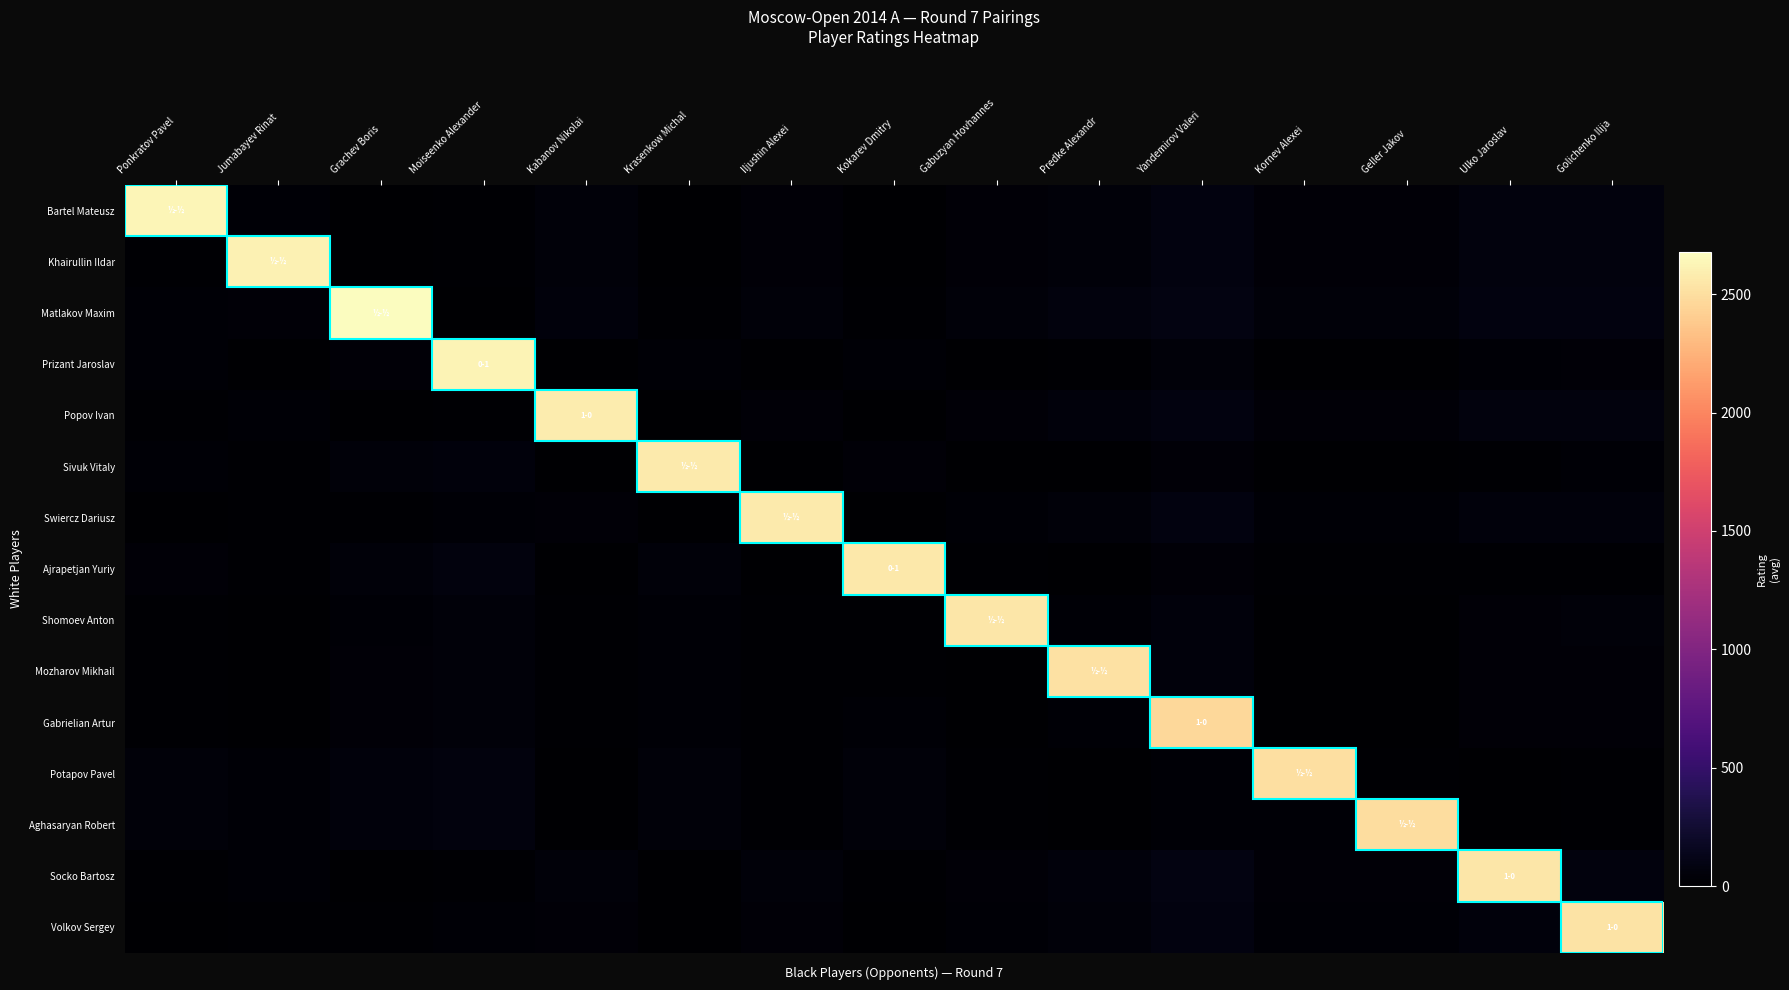

Reading left to right, transcribe all the data shown in this chart.

Bartel Mateusz: Ponkratov Pavel=2631.0	Jumabayev Rinat=26.1	Grachev Boris=5.4	Moiseenko Alexander=17.7	Kabanov Nikolai=45.0	Krasenkow Michal=3.9	Iljushin Alexei=39.9	Kokarev Dmitry=6.9	Gabuzyan Hovhannes=35.1	Predke Alexandr=52.2	Yandemirov Valeri=81.9	Kornev Alexei=33.6	Geller Jakov=34.5	Ulko Jaroslav=63.9	Golichenko Ilija=67.5
Khairullin Ildar: Ponkratov Pavel=12.0	Jumabayev Rinat=2607.5	Grachev Boris=5.4	Moiseenko Alexander=17.7	Kabanov Nikolai=45.0	Krasenkow Michal=3.9	Iljushin Alexei=39.9	Kokarev Dmitry=6.9	Gabuzyan Hovhannes=35.1	Predke Alexandr=52.2	Yandemirov Valeri=81.9	Kornev Alexei=33.6	Geller Jakov=34.5	Ulko Jaroslav=63.9	Golichenko Ilija=67.5
Matlakov Maxim: Ponkratov Pavel=23.7	Jumabayev Rinat=37.8	Grachev Boris=2679.5	Moiseenko Alexander=6.0	Kabanov Nikolai=56.7	Krasenkow Michal=15.6	Iljushin Alexei=51.6	Kokarev Dmitry=18.6	Gabuzyan Hovhannes=46.8	Predke Alexandr=63.9	Yandemirov Valeri=93.6	Kornev Alexei=45.3	Geller Jakov=46.2	Ulko Jaroslav=75.6	Golichenko Ilija=79.2
Prizant Jaroslav: Ponkratov Pavel=23.1	Jumabayev Rinat=9.0	Grachev Boris=40.5	Moiseenko Alexander=2622.0	Kabanov Nikolai=9.9	Krasenkow Michal=31.2	Iljushin Alexei=4.8	Kokarev Dmitry=28.2	Gabuzyan Hovhannes=0.0	Predke Alexandr=17.1	Yandemirov Valeri=46.8	Kornev Alexei=1.5	Geller Jakov=0.6	Ulko Jaroslav=28.8	Golichenko Ilija=32.4
Popov Ivan: Ponkratov Pavel=12.6	Jumabayev Rinat=26.7	Grachev Boris=4.8	Moiseenko Alexander=17.1	Kabanov Nikolai=2577.0	Krasenkow Michal=4.5	Iljushin Alexei=40.5	Kokarev Dmitry=7.5	Gabuzyan Hovhannes=35.7	Predke Alexandr=52.8	Yandemirov Valeri=82.5	Kornev Alexei=34.2	Geller Jakov=35.1	Ulko Jaroslav=64.5	Golichenko Ilija=68.1
Sivuk Vitaly: Ponkratov Pavel=31.2	Jumabayev Rinat=17.1	Grachev Boris=48.6	Moiseenko Alexander=60.9	Kabanov Nikolai=1.8	Krasenkow Michal=2572.5	Iljushin Alexei=3.3	Kokarev Dmitry=36.3	Gabuzyan Hovhannes=8.1	Predke Alexandr=9.0	Yandemirov Valeri=38.7	Kornev Alexei=9.6	Geller Jakov=8.7	Ulko Jaroslav=20.7	Golichenko Ilija=24.3
Swiercz Dariusz: Ponkratov Pavel=5.7	Jumabayev Rinat=19.8	Grachev Boris=11.7	Moiseenko Alexander=24.0	Kabanov Nikolai=38.7	Krasenkow Michal=2.4	Iljushin Alexei=2574.0	Kokarev Dmitry=0.6	Gabuzyan Hovhannes=28.8	Predke Alexandr=45.9	Yandemirov Valeri=75.6	Kornev Alexei=27.3	Geller Jakov=28.2	Ulko Jaroslav=57.6	Golichenko Ilija=61.2
Ajrapetjan Yuriy: Ponkratov Pavel=34.8	Jumabayev Rinat=20.7	Grachev Boris=52.2	Moiseenko Alexander=64.5	Kabanov Nikolai=1.8	Krasenkow Michal=42.9	Iljushin Alexei=6.9	Kokarev Dmitry=2561.5	Gabuzyan Hovhannes=11.7	Predke Alexandr=5.4	Yandemirov Valeri=35.1	Kornev Alexei=13.2	Geller Jakov=12.3	Ulko Jaroslav=17.1	Golichenko Ilija=20.7
Shomoev Anton: Ponkratov Pavel=12.9	Jumabayev Rinat=1.2	Grachev Boris=30.3	Moiseenko Alexander=42.6	Kabanov Nikolai=20.1	Krasenkow Michal=21.0	Iljushin Alexei=15.0	Kokarev Dmitry=18.0	Gabuzyan Hovhannes=2551.0	Predke Alexandr=27.3	Yandemirov Valeri=57.0	Kornev Alexei=8.7	Geller Jakov=9.6	Ulko Jaroslav=39.0	Golichenko Ilija=42.6
Mozharov Mikhail: Ponkratov Pavel=14.1	Jumabayev Rinat=0.0	Grachev Boris=31.5	Moiseenko Alexander=43.8	Kabanov Nikolai=18.9	Krasenkow Michal=22.2	Iljushin Alexei=13.8	Kokarev Dmitry=19.2	Gabuzyan Hovhannes=9.0	Predke Alexandr=2520.5	Yandemirov Valeri=55.8	Kornev Alexei=7.5	Geller Jakov=8.4	Ulko Jaroslav=37.8	Golichenko Ilija=41.4
Gabrielian Artur: Ponkratov Pavel=16.8	Jumabayev Rinat=2.7	Grachev Boris=34.2	Moiseenko Alexander=46.5	Kabanov Nikolai=16.2	Krasenkow Michal=24.9	Iljushin Alexei=11.1	Kokarev Dmitry=21.9	Gabuzyan Hovhannes=6.3	Predke Alexandr=23.4	Yandemirov Valeri=2466.5	Kornev Alexei=4.8	Geller Jakov=5.7	Ulko Jaroslav=35.1	Golichenko Ilija=38.7
Potapov Pavel: Ponkratov Pavel=42.6	Jumabayev Rinat=28.5	Grachev Boris=60.0	Moiseenko Alexander=72.3	Kabanov Nikolai=9.6	Krasenkow Michal=50.7	Iljushin Alexei=14.7	Kokarev Dmitry=47.7	Gabuzyan Hovhannes=19.5	Predke Alexandr=2.4	Yandemirov Valeri=27.3	Kornev Alexei=2504.0	Geller Jakov=20.1	Ulko Jaroslav=9.3	Golichenko Ilija=12.9
Aghasaryan Robert: Ponkratov Pavel=43.2	Jumabayev Rinat=29.1	Grachev Boris=60.6	Moiseenko Alexander=72.9	Kabanov Nikolai=10.2	Krasenkow Michal=51.3	Iljushin Alexei=15.3	Kokarev Dmitry=48.3	Gabuzyan Hovhannes=20.1	Predke Alexandr=3.0	Yandemirov Valeri=26.7	Kornev Alexei=21.6	Geller Jakov=2501.5	Ulko Jaroslav=8.7	Golichenko Ilija=12.3
Socko Bartosz: Ponkratov Pavel=15.6	Jumabayev Rinat=29.7	Grachev Boris=1.8	Moiseenko Alexander=14.1	Kabanov Nikolai=48.6	Krasenkow Michal=7.5	Iljushin Alexei=43.5	Kokarev Dmitry=10.5	Gabuzyan Hovhannes=38.7	Predke Alexandr=55.8	Yandemirov Valeri=85.5	Kornev Alexei=37.2	Geller Jakov=38.1	Ulko Jaroslav=2550.5	Golichenko Ilija=71.1
Volkov Sergey: Ponkratov Pavel=4.8	Jumabayev Rinat=18.9	Grachev Boris=12.6	Moiseenko Alexander=24.9	Kabanov Nikolai=37.8	Krasenkow Michal=3.3	Iljushin Alexei=32.7	Kokarev Dmitry=0.3	Gabuzyan Hovhannes=27.9	Predke Alexandr=45.0	Yandemirov Valeri=74.7	Kornev Alexei=26.4	Geller Jakov=27.3	Ulko Jaroslav=56.7	Golichenko Ilija=2526.5